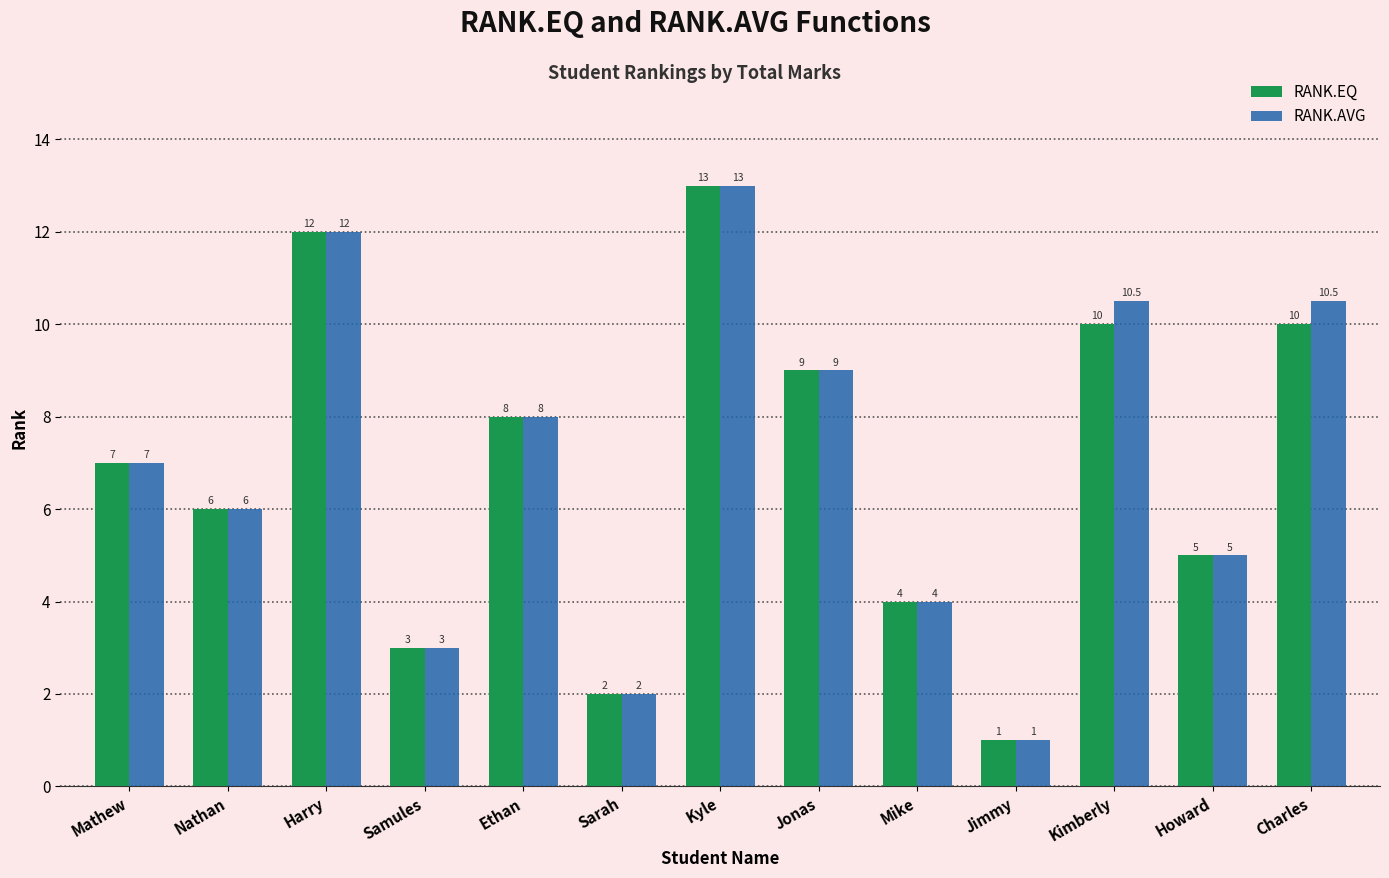

What is the total value across all series at Harry?

24.0